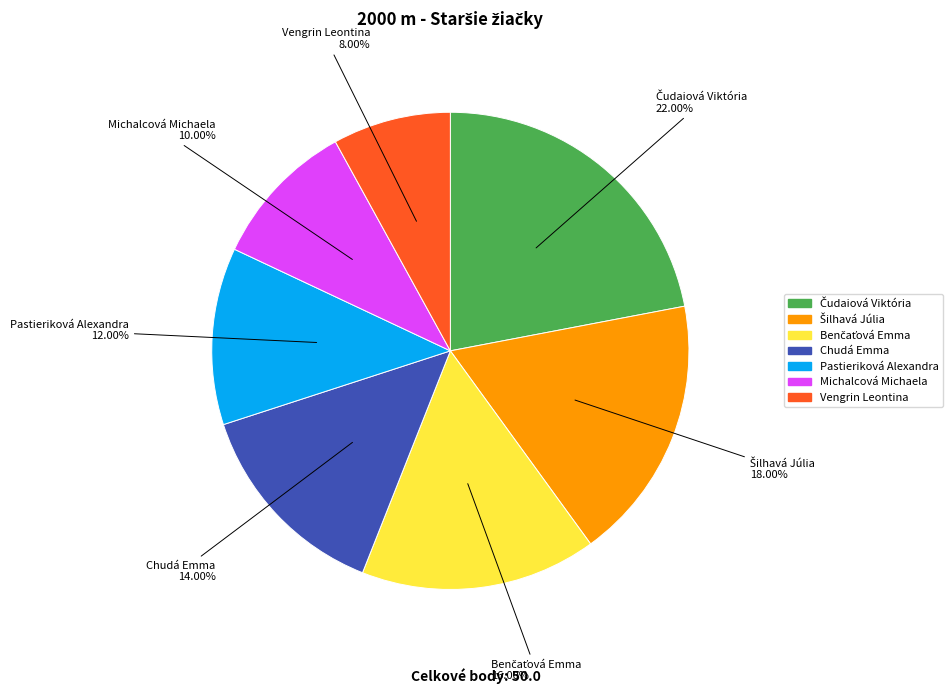

Is there any slice that represents more than half of the pie?

No